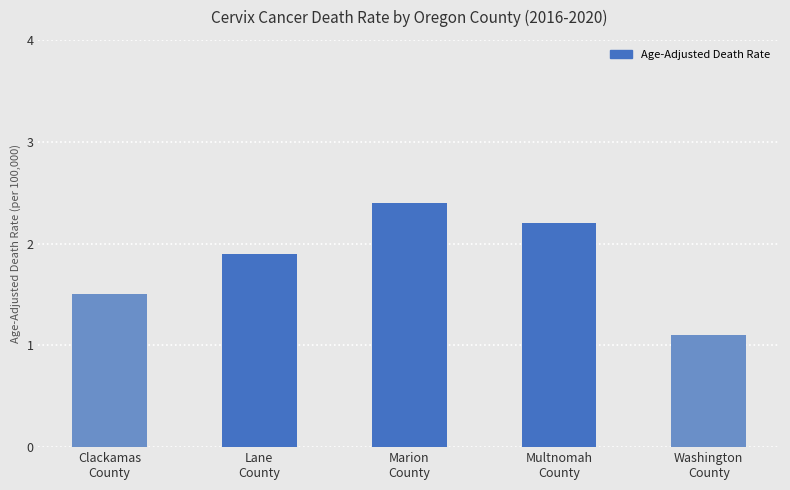

What is the change in value from Multnomah
County to Washington
County?

-1.1